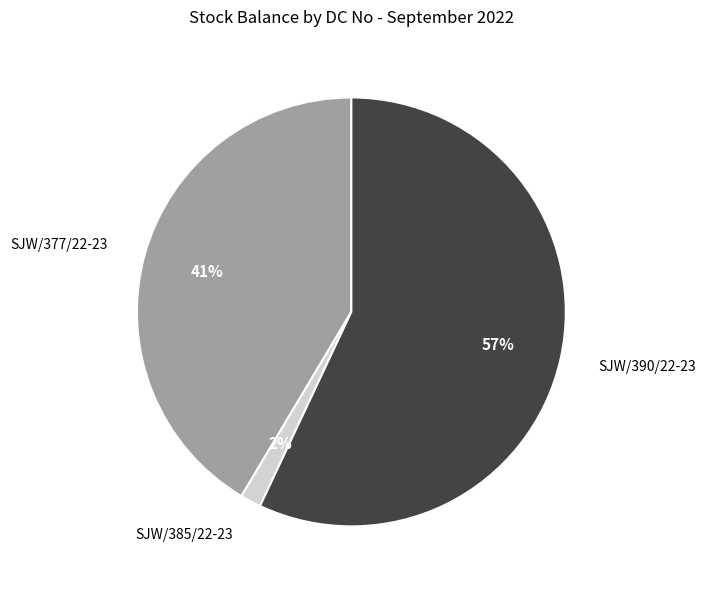

To the nearest percent, what is the average slice percentage?

33%